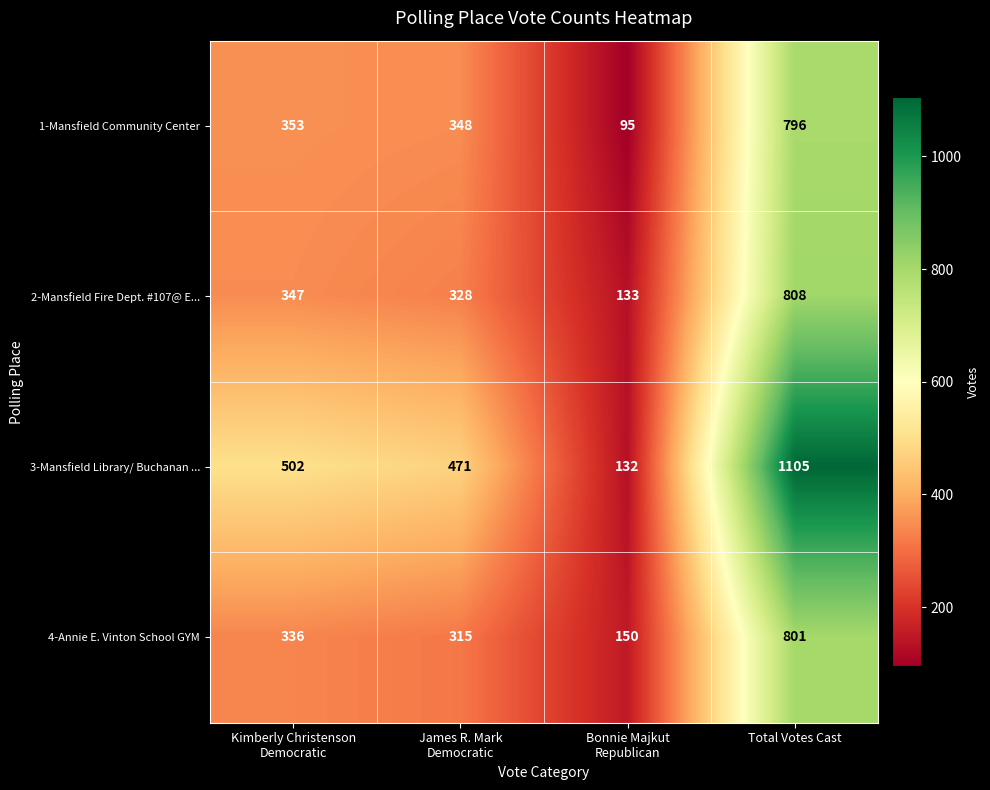

At which category does the chart reach its peak across all series?

Total Votes Cast